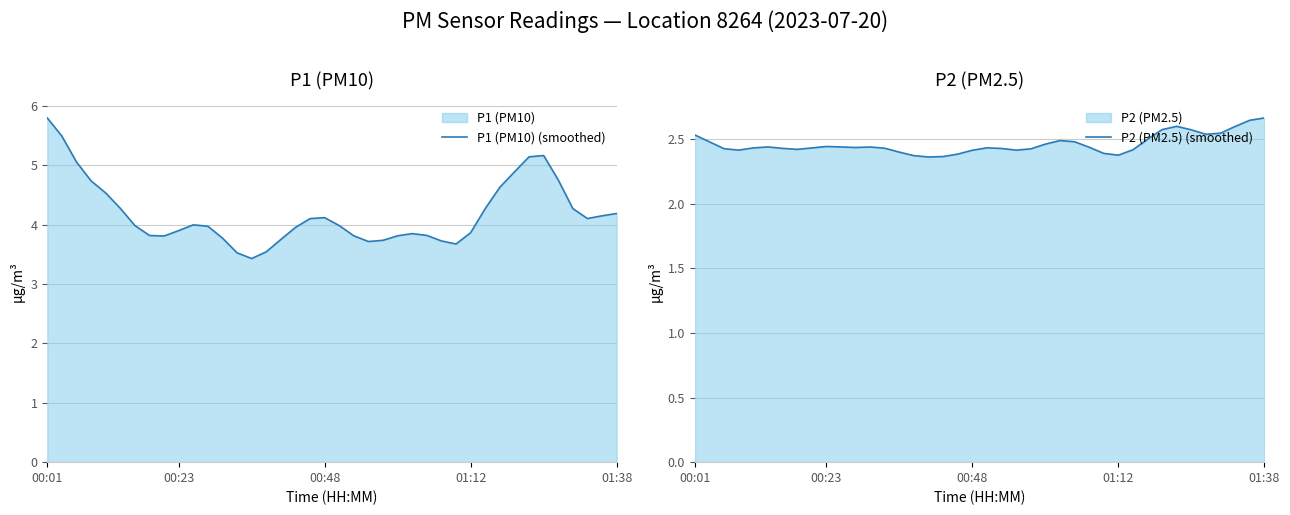

Where is P1 (PM10) (smoothed) nearest to the value 4?

10